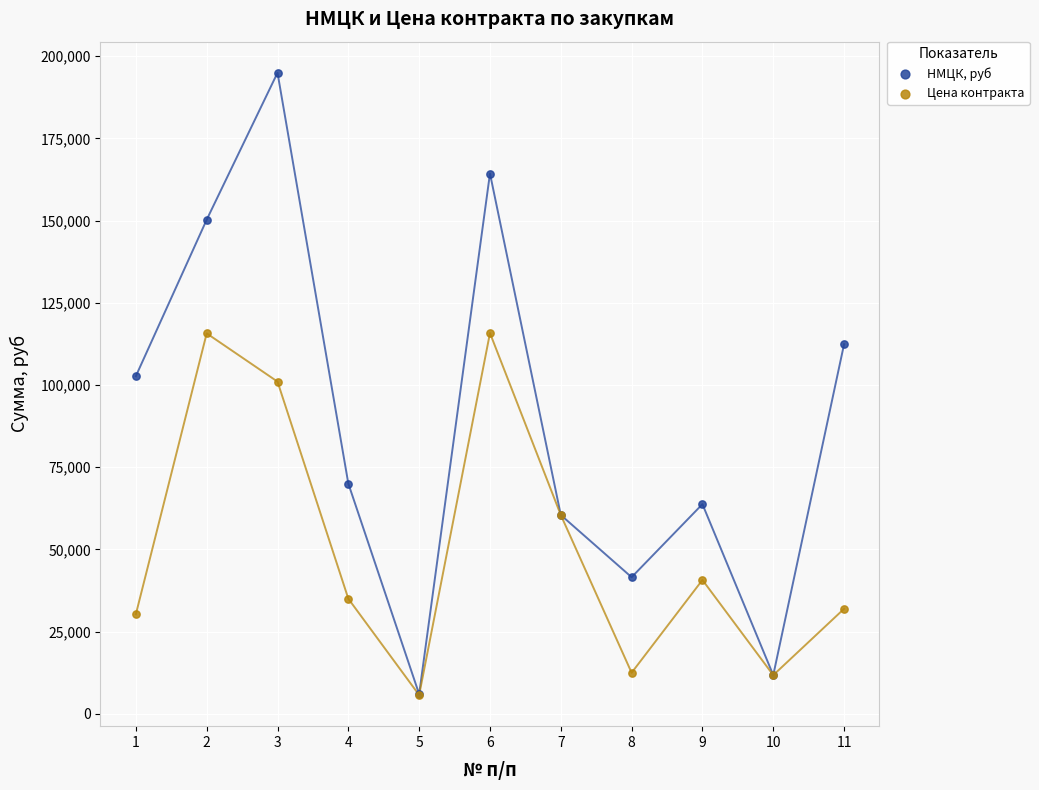

What are all the series names shown in the legend?

НМЦК, руб, Цена контракта